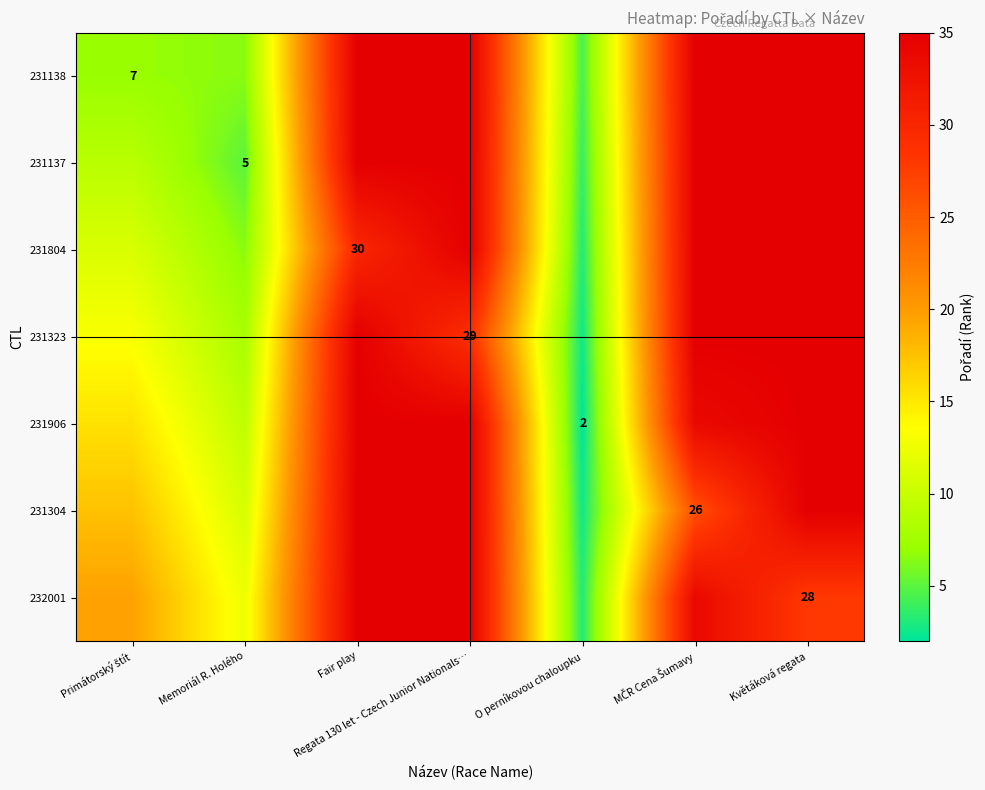

What value does the 231304 series have at O perníkovou chaloupku?

2.6